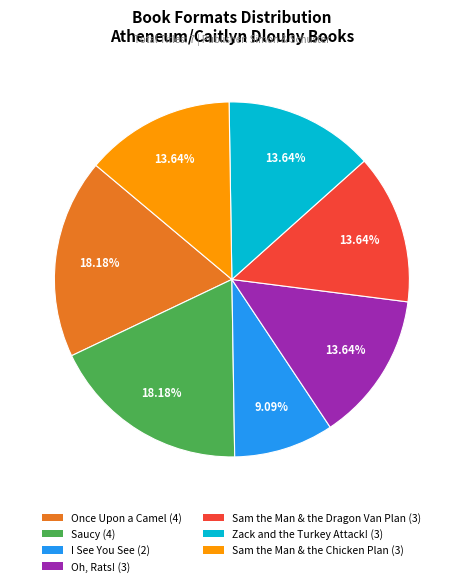

Is Saucy the majority of the pie?

No